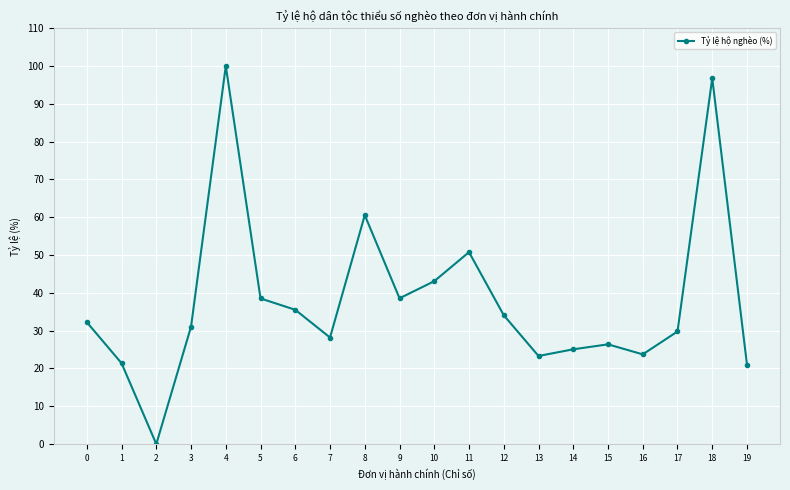

What is the difference between the values at 9 and 0?

6.3